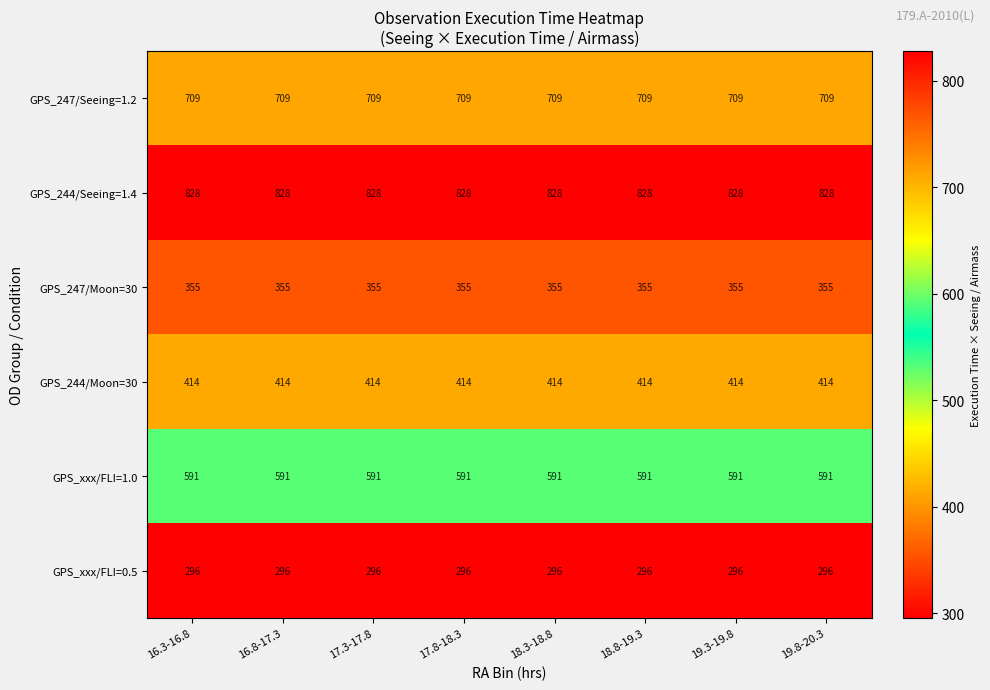

Is the value of GPS_247/Seeing=1.2 at 17.3-17.8 greater than the value of GPS_244/Moon=30 at 19.8-20.3?

Yes